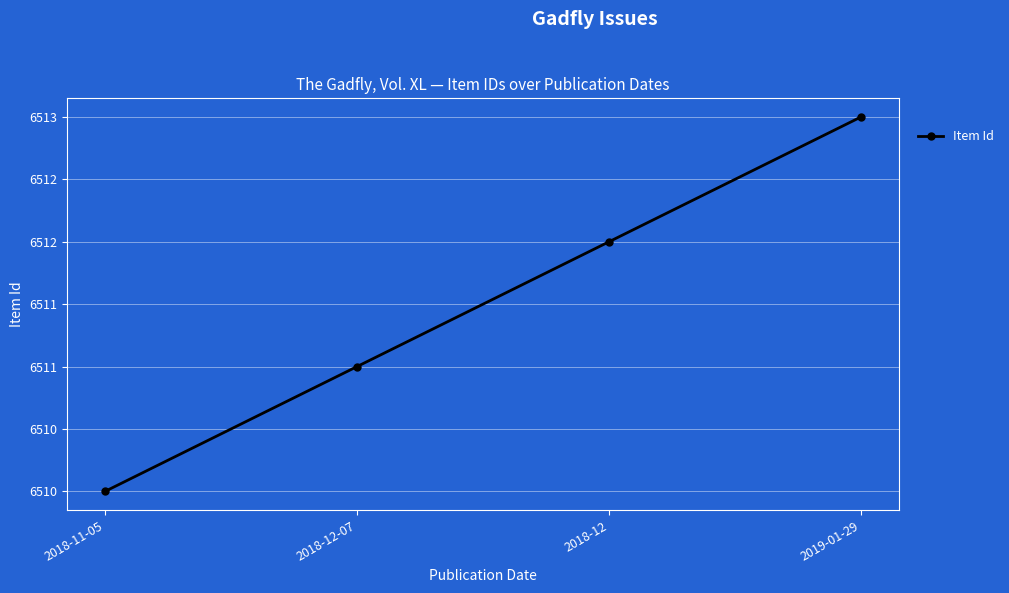

Is this an area chart (filled region under the line)?

No